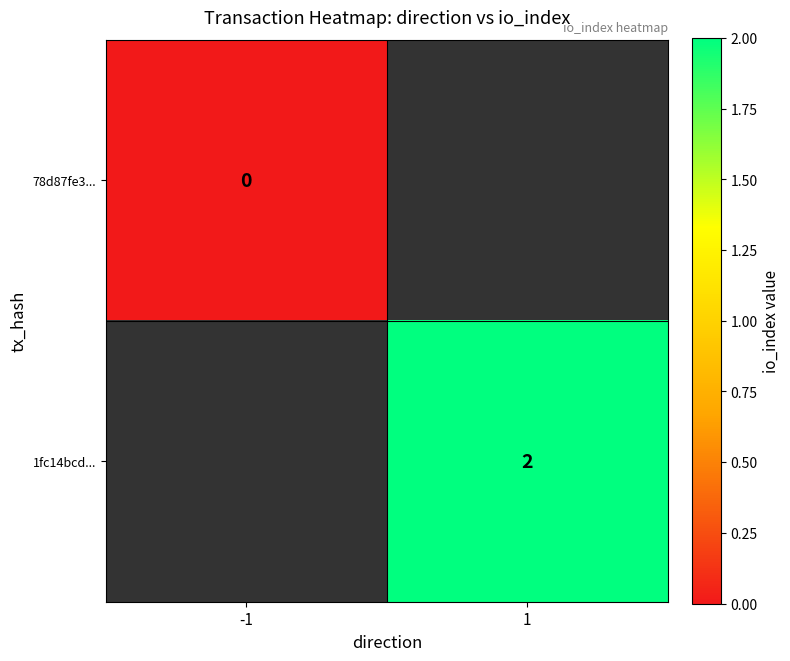

Is it true that 1fc14bcd... equals 2 at 1?

True